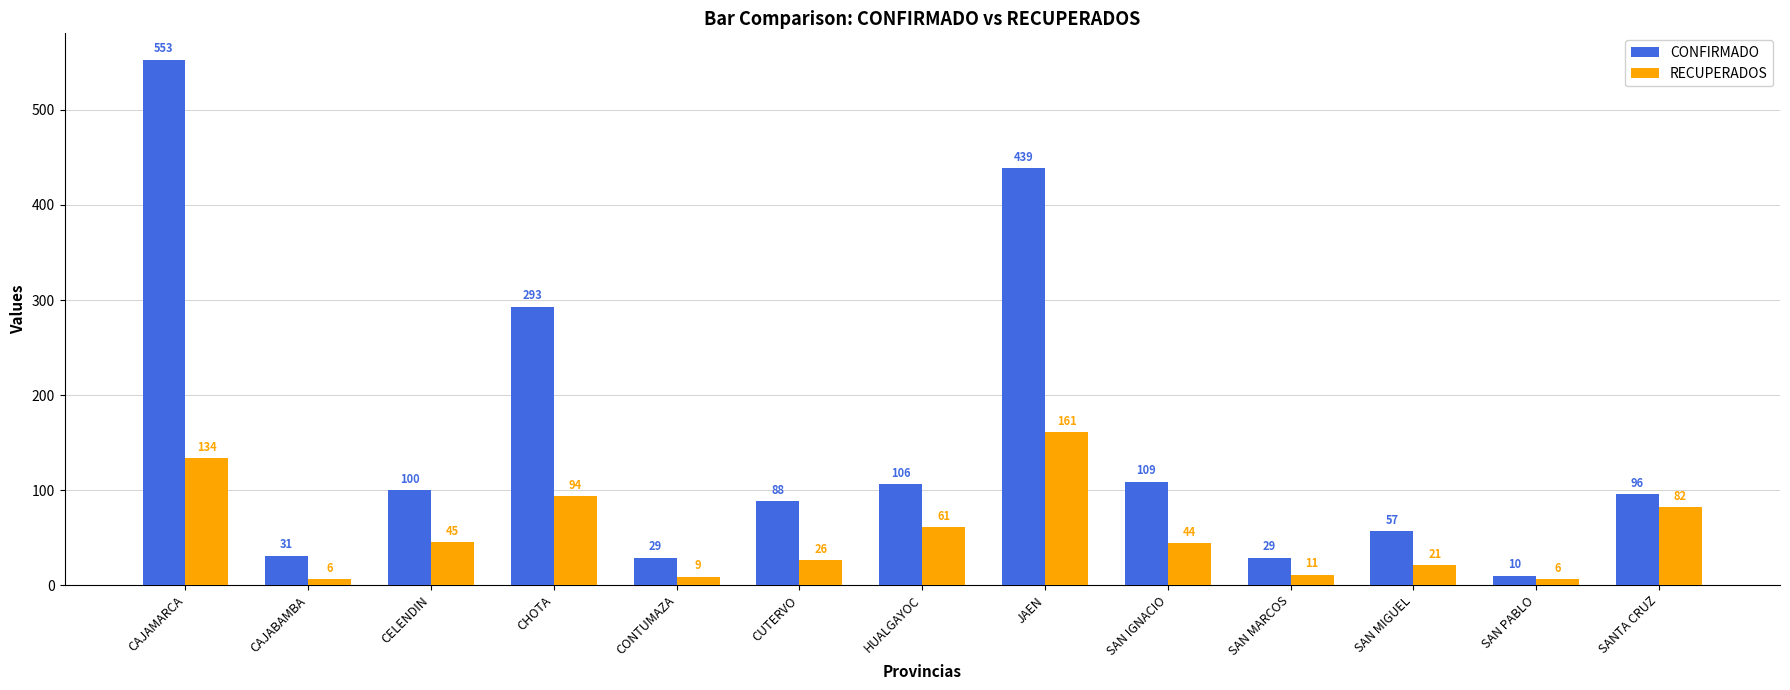

What is the spread (max minus min) of values at SANTA CRUZ?

14